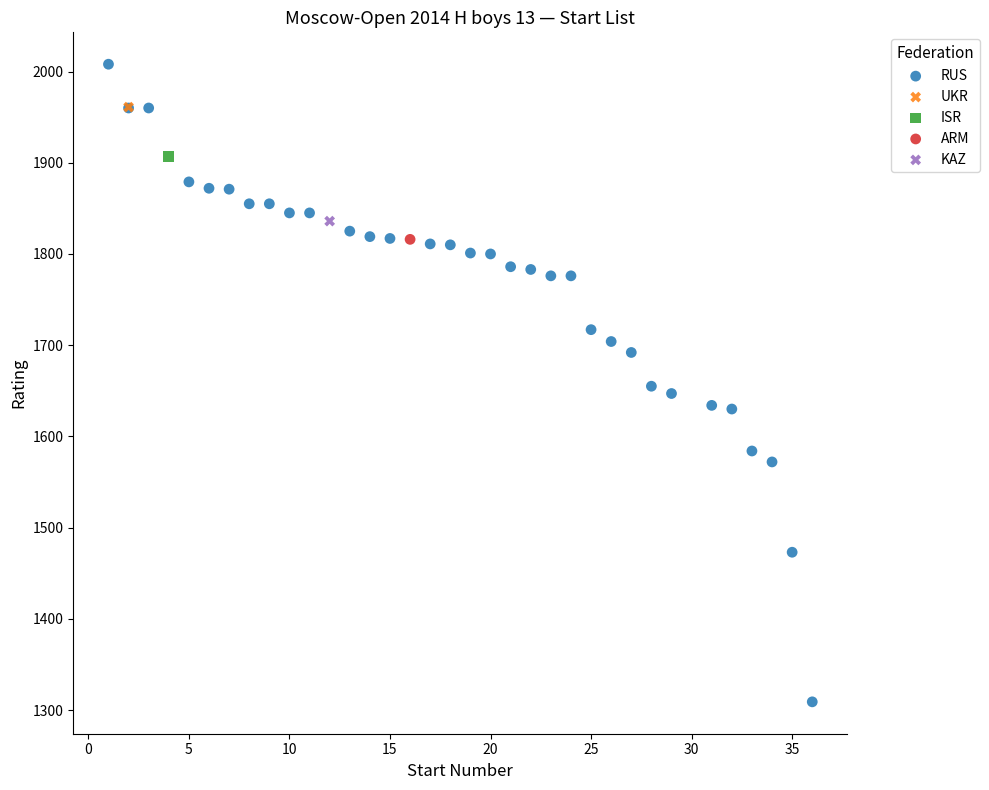

What are all the series names shown in the legend?

RUS, UKR, ISR, ARM, KAZ